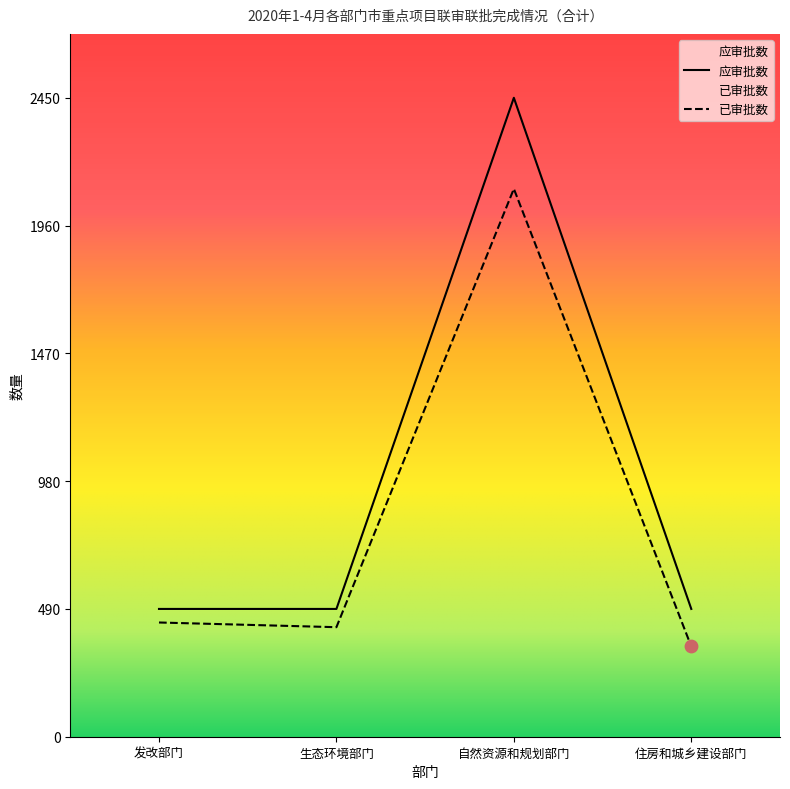

What are all the series names shown in the legend?

已审批数, 应审批数